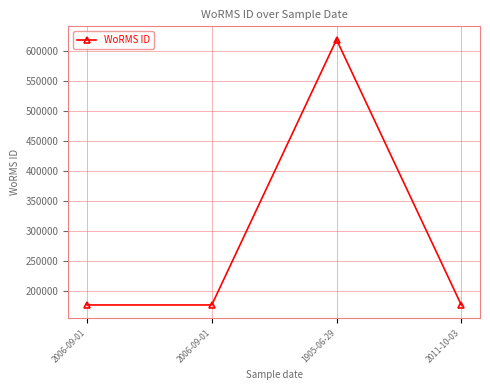

What is the sum of all values?

1151526